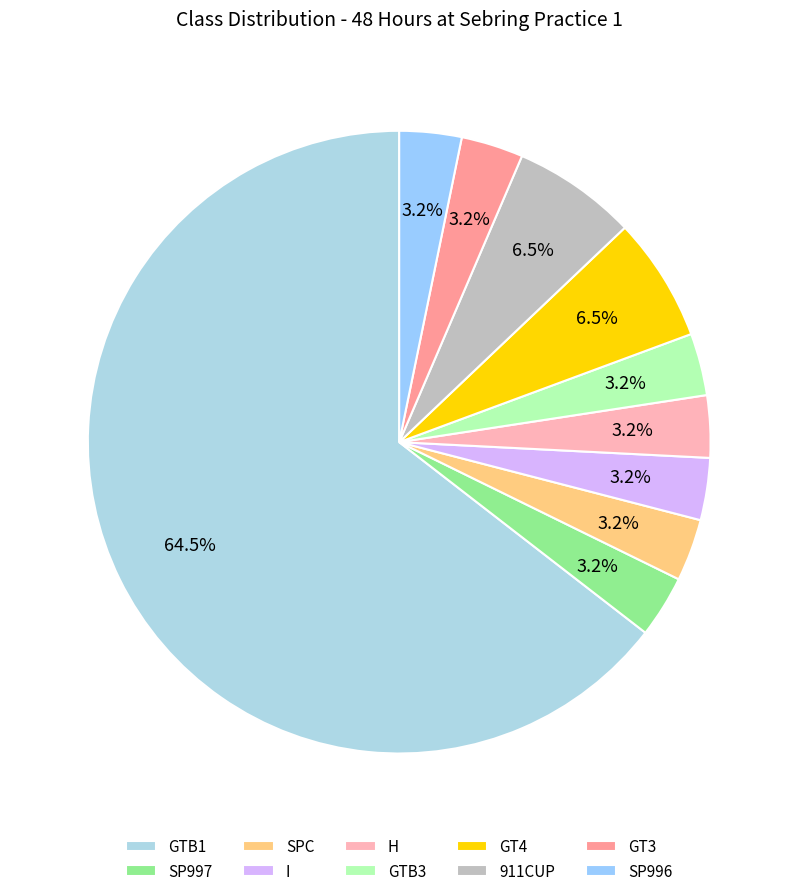

The GTB3 slice represents 3% of the pie. True or false?

True